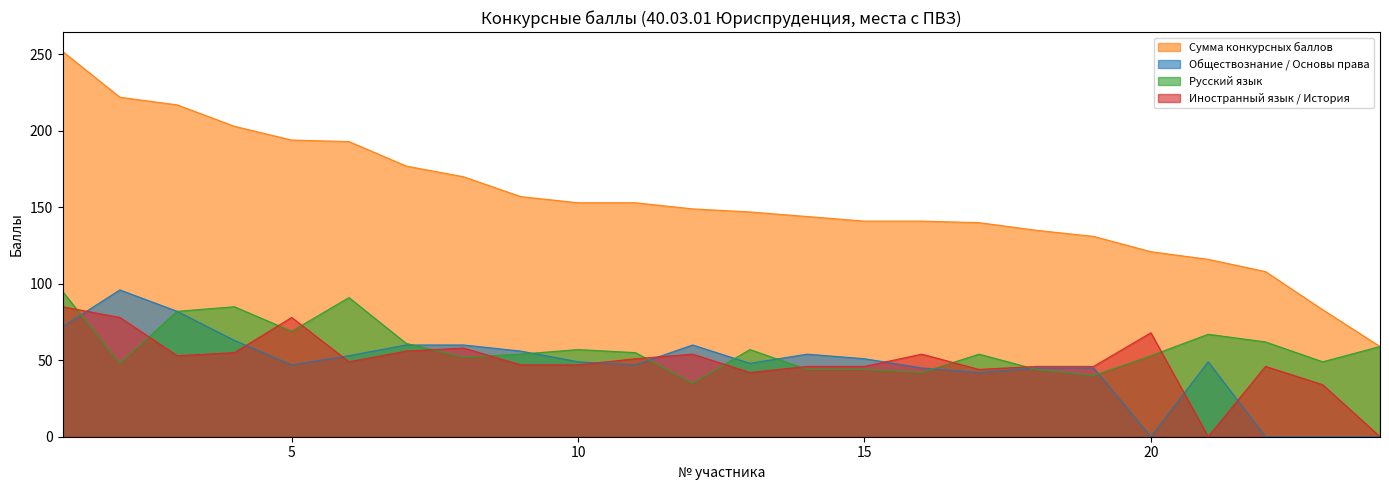

At 14, list the series in order from largest to smallest.

Сумма конкурсных баллов, Обществознание / Основы права, Иностранный язык / История, Русский язык